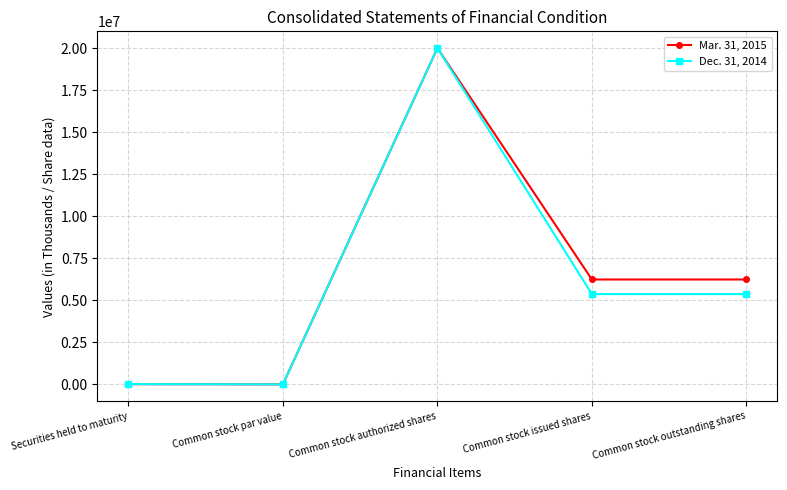

What is the average value of the Dec. 31, 2014 series?

6151178